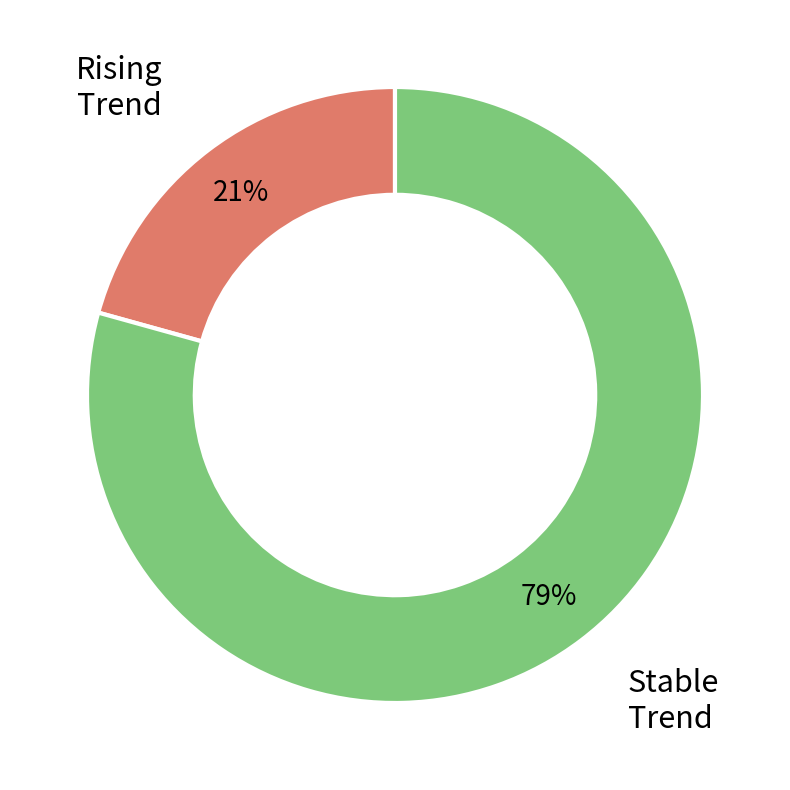

How many slices are in this pie chart?

2